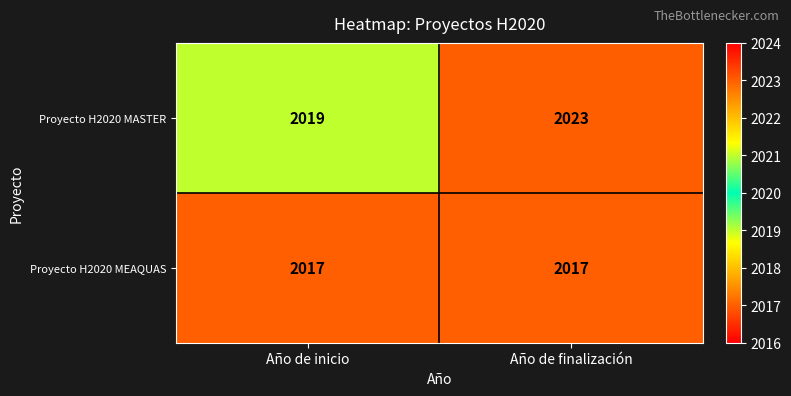

What is the approximate value of Proyecto H2020 MASTER at Año de inicio?

2019